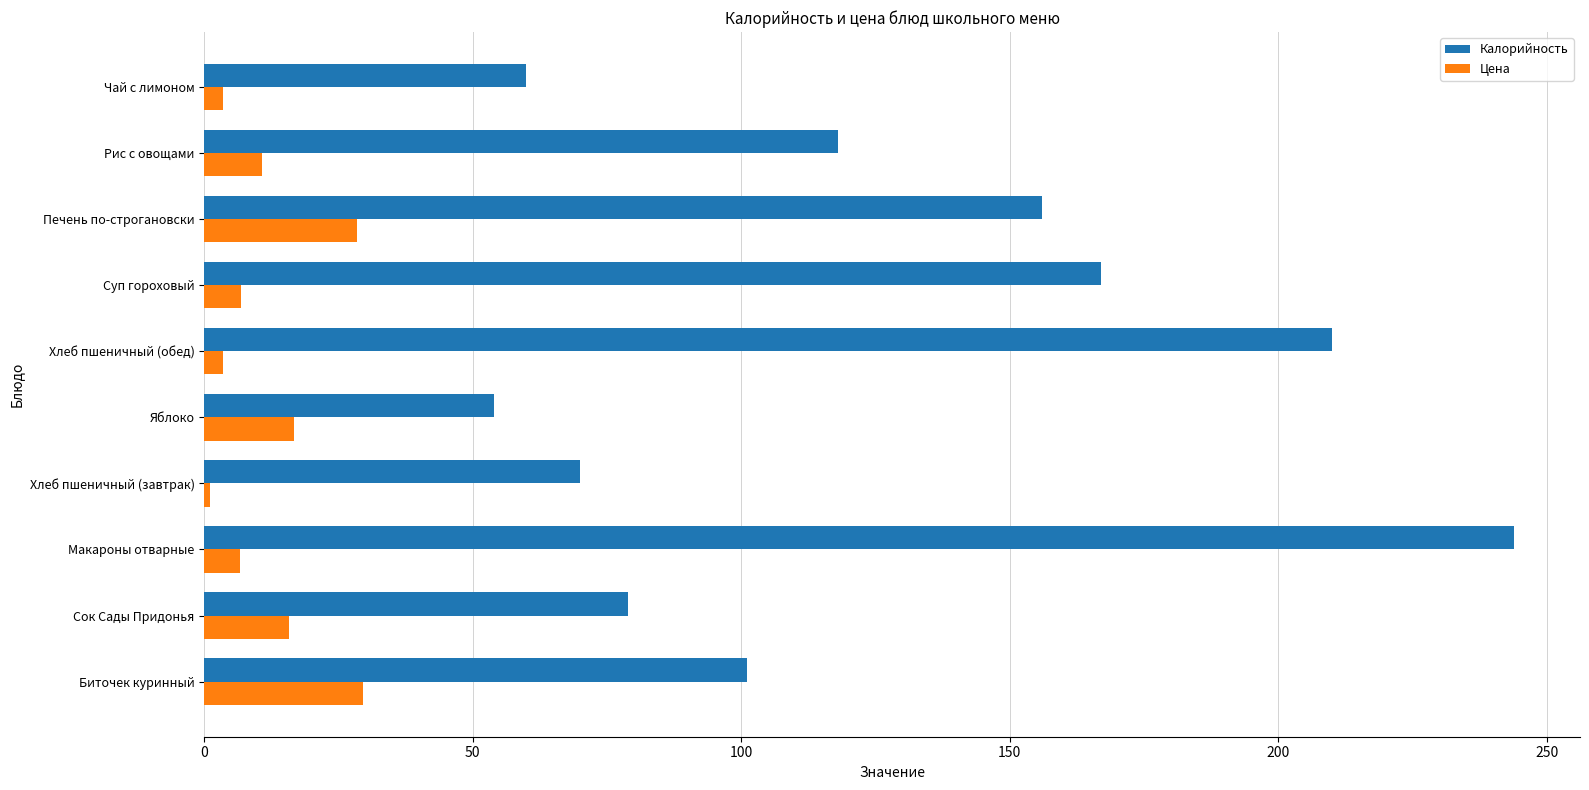

The Калорийность series shows 44.2 at Сок Сады Придонья. True or false?

False